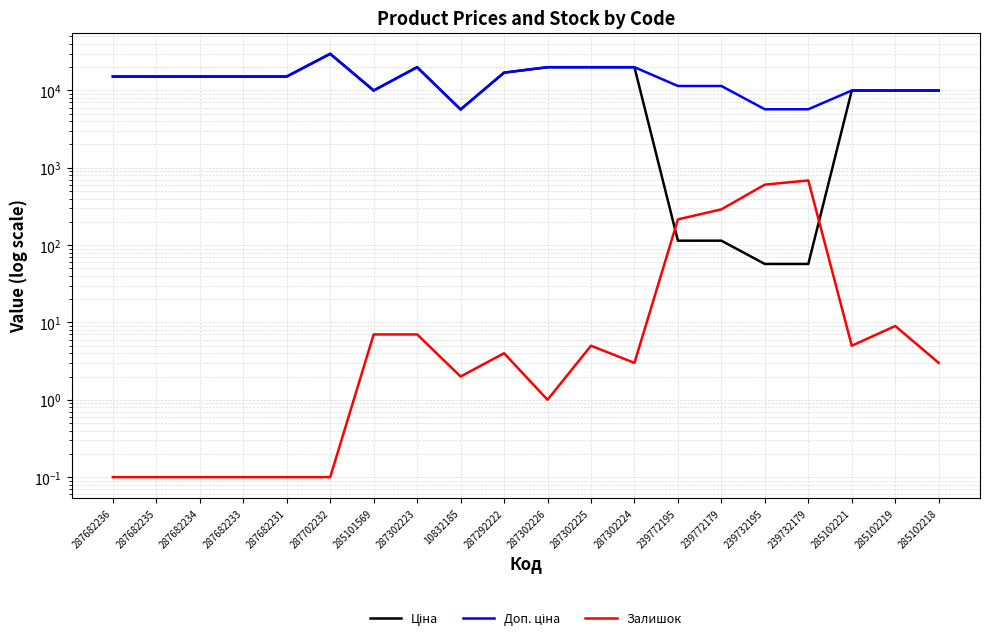

Where is Залишок nearest to the value 343?

239772179